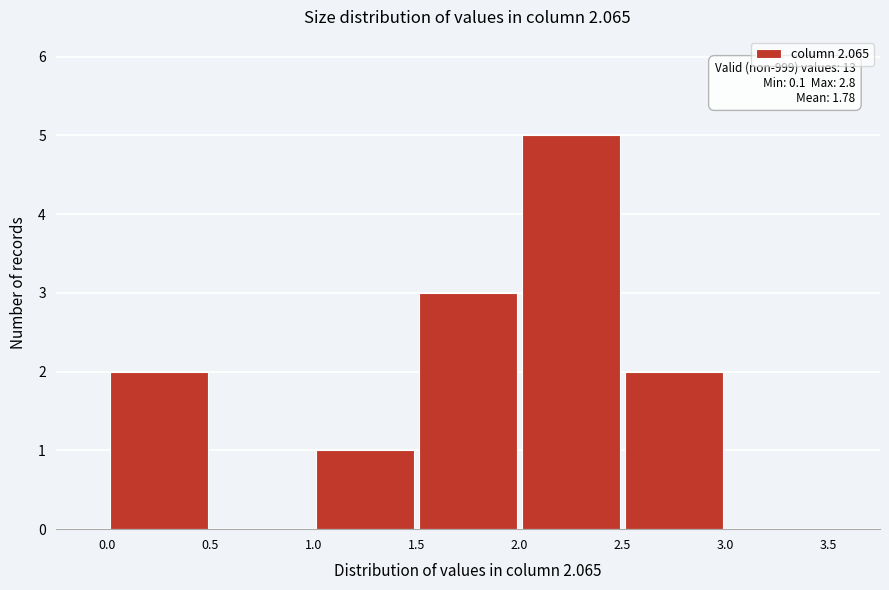

Which range on the x-axis has the tallest bar?

2.0 to 2.5